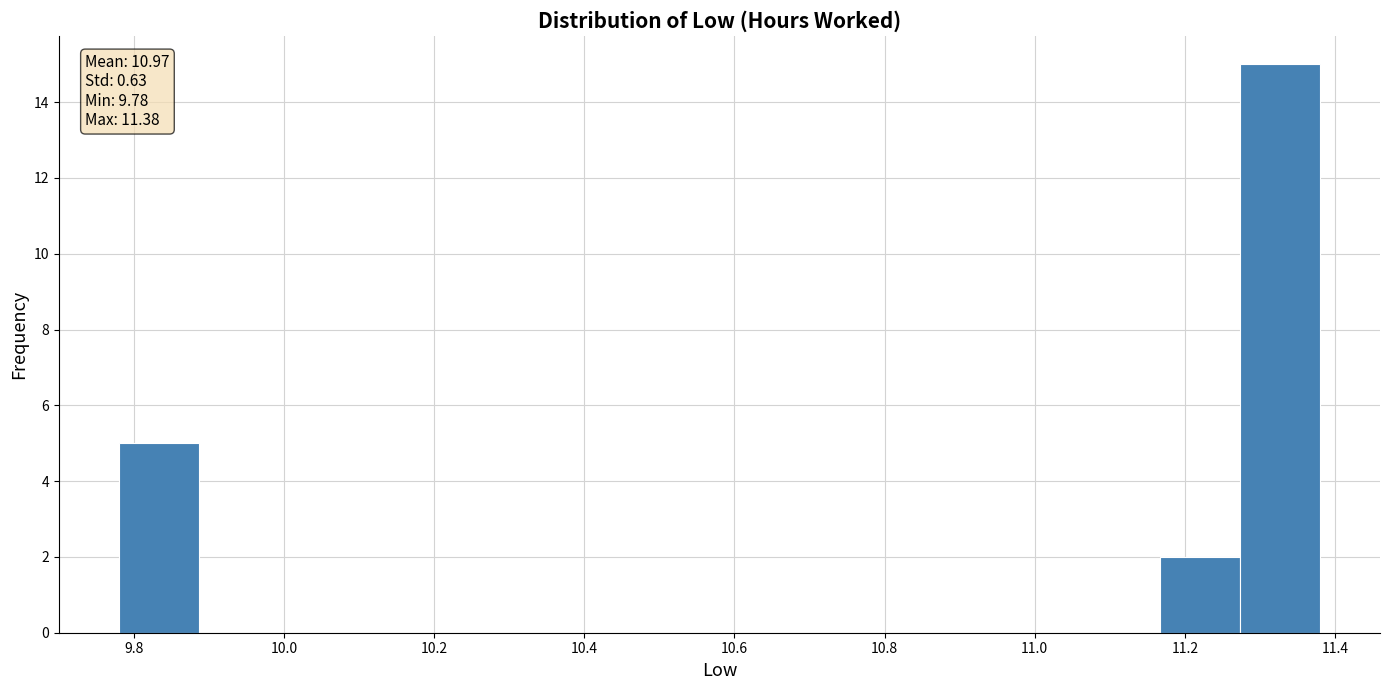

Over which range of the x-axis is the bar tallest?

11.28 to 11.38